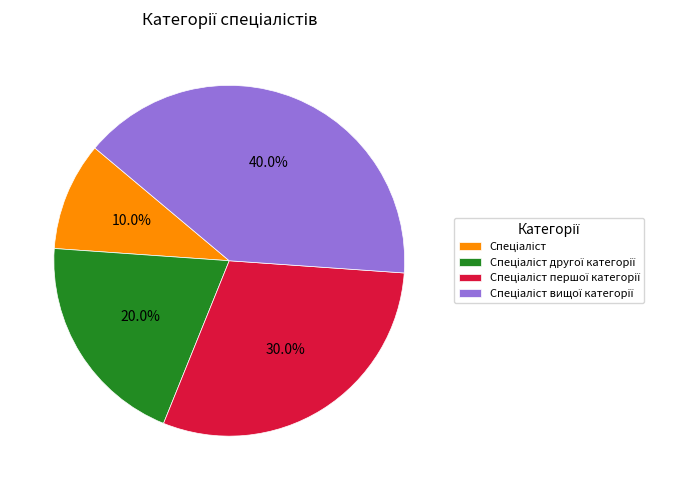

How many slices are in this pie chart?

4